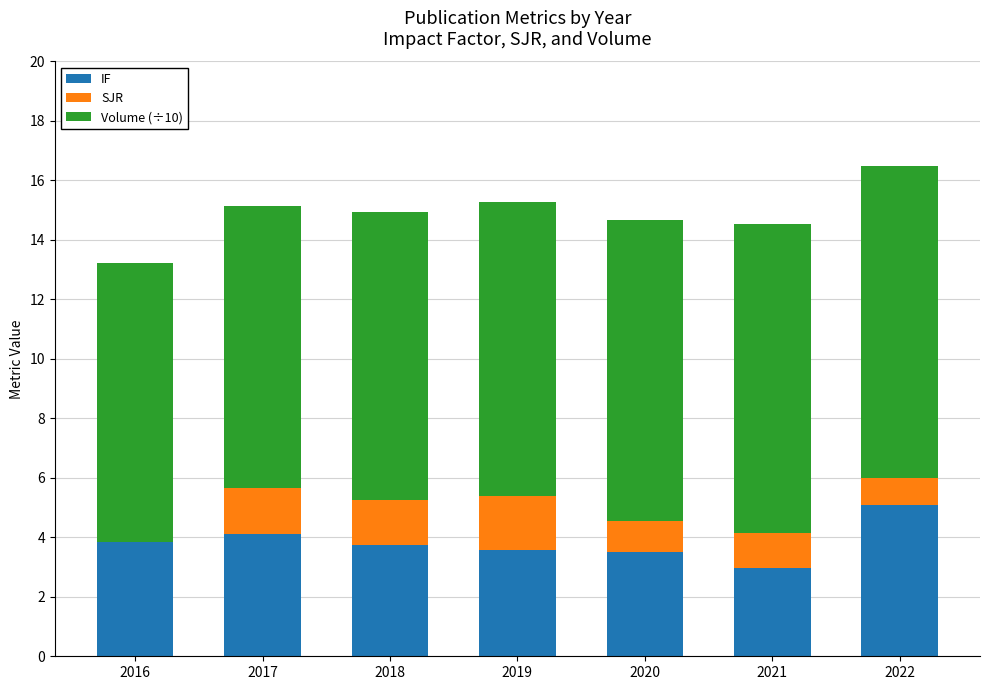

True or false: IF has a value of 3.7 at 2018.

True